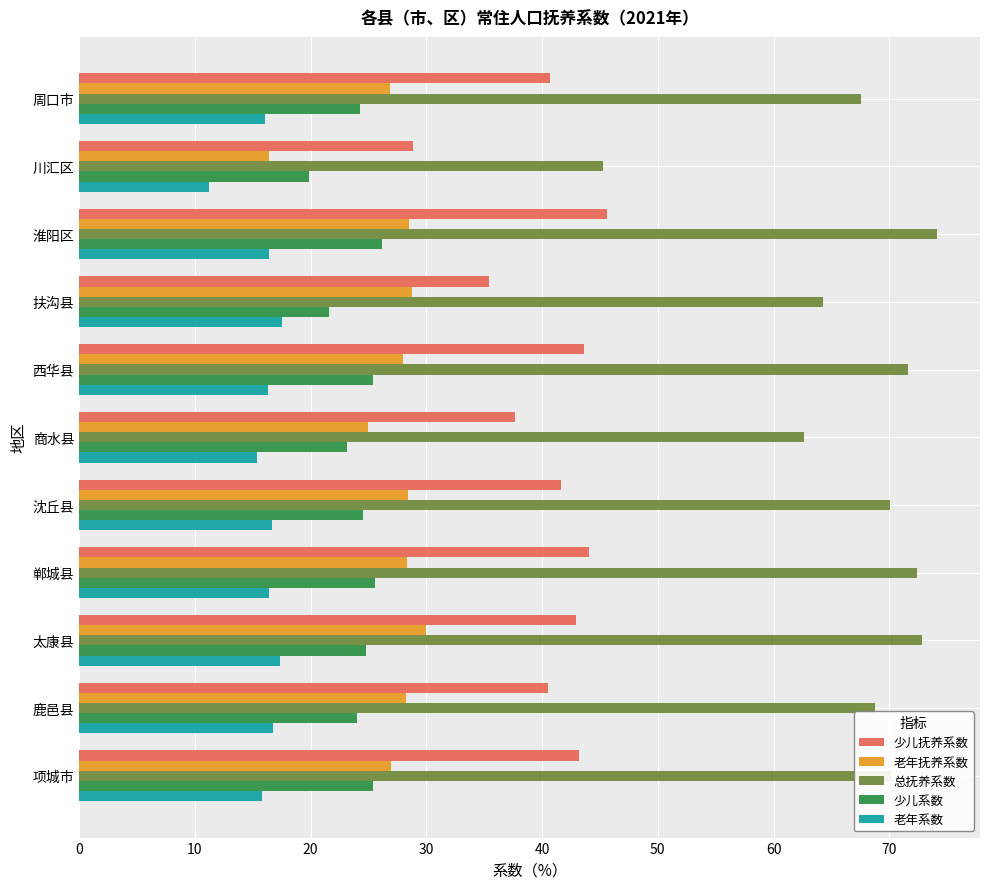

What are all the series names shown in the legend?

少儿抚养系数, 老年抚养系数, 总抚养系数, 少儿系数, 老年系数